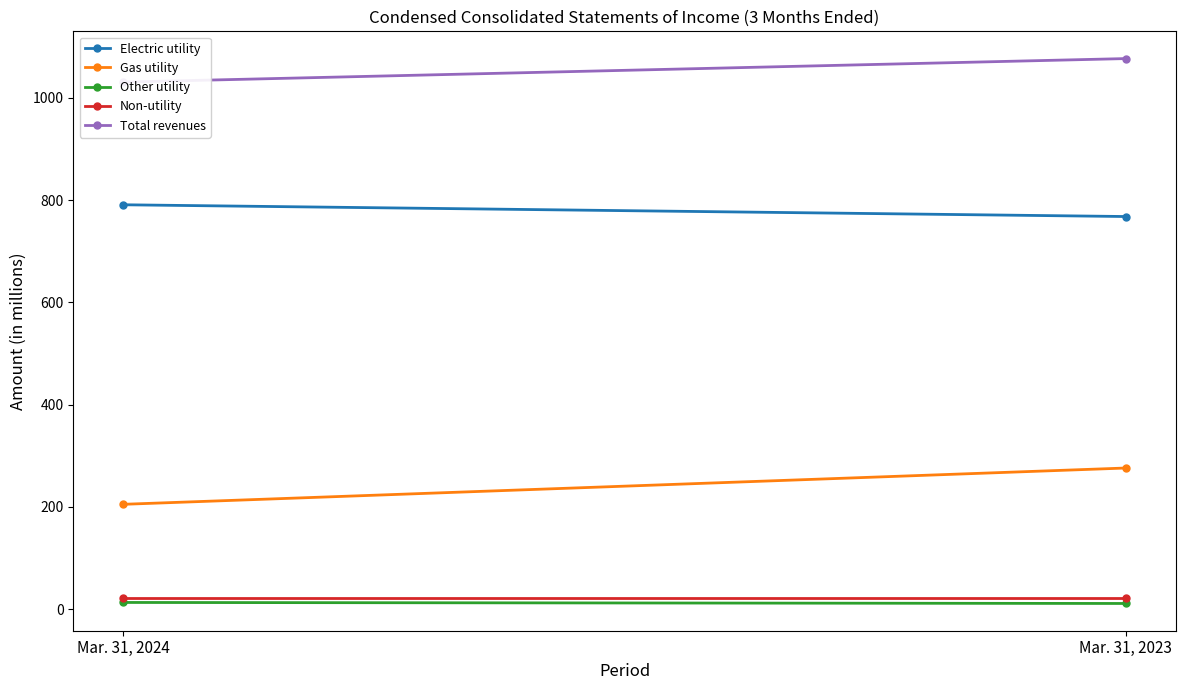

What is the total value across all series at Mar. 31, 2024?

2062